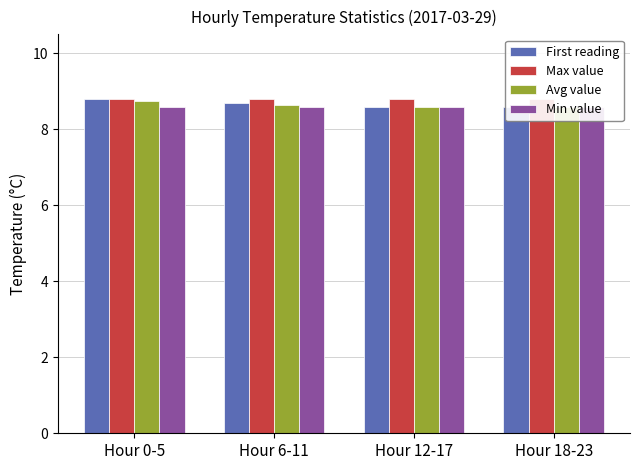

How many categories are shown in the chart?

4